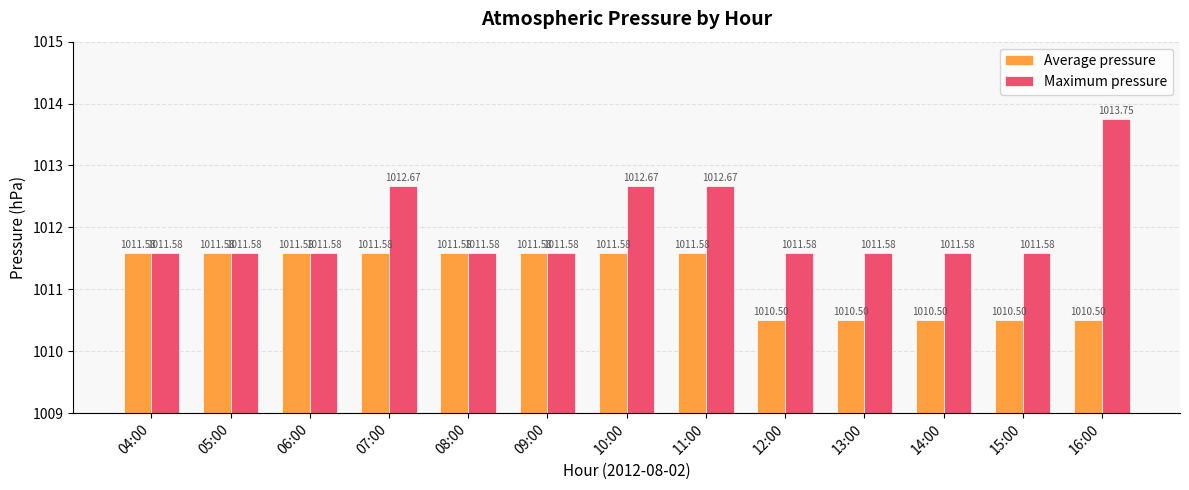

What is the highest value of the Maximum pressure series?

1013.8